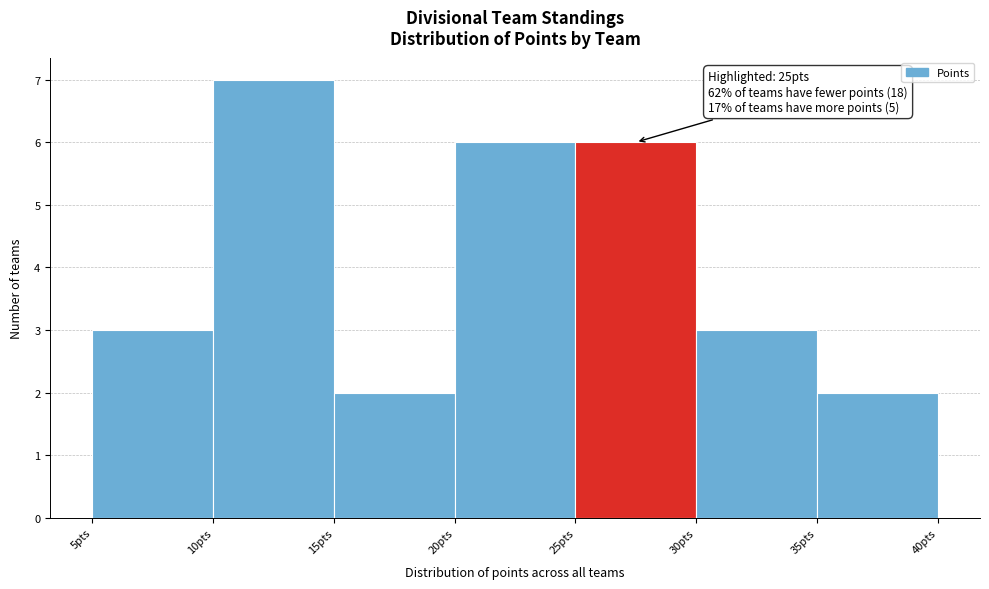

Over which range of the x-axis is the bar tallest?

10 to 15